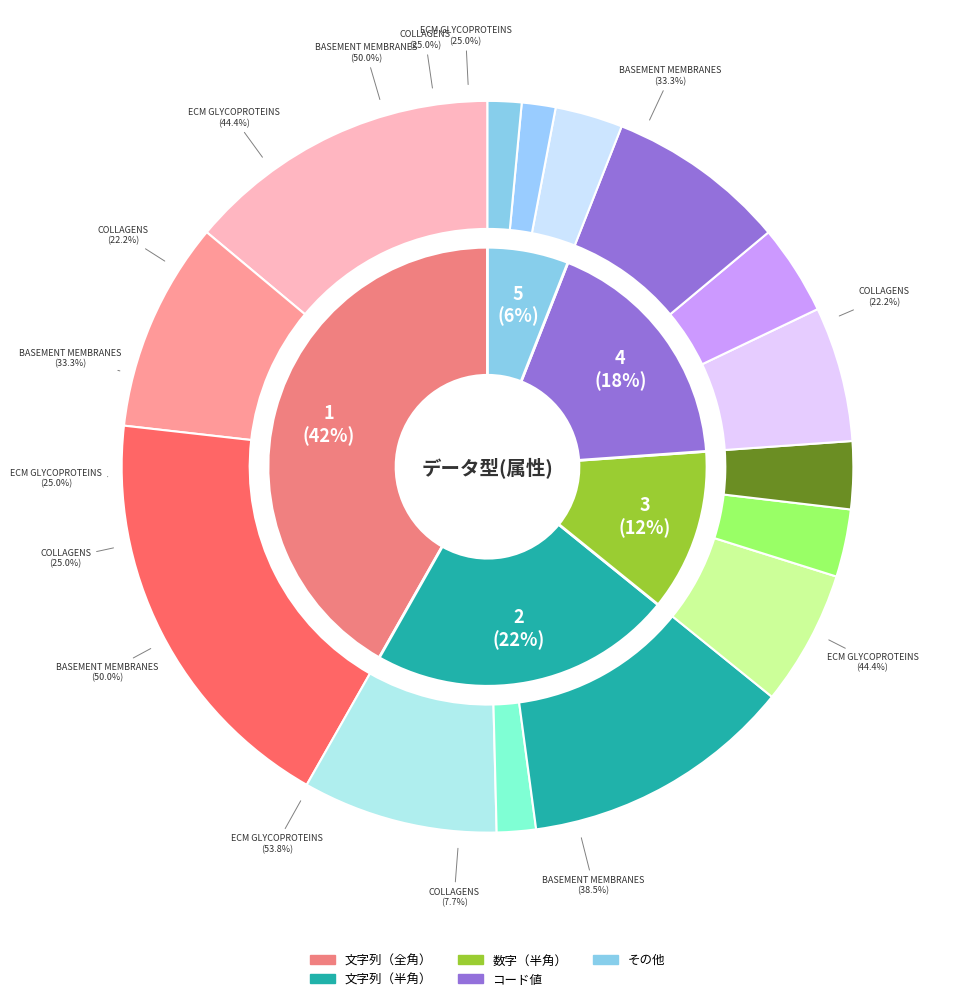

What is the change in value from 文字列（半角） to コード値?

-3